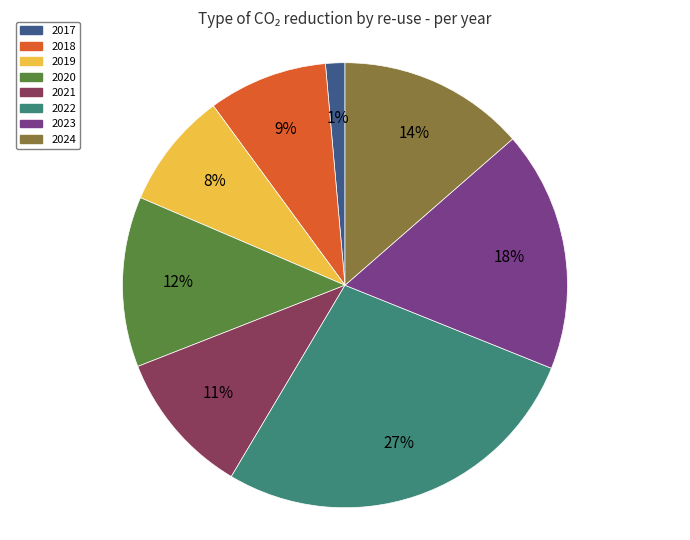

To the nearest percent, what portion does 2017 represent?

1%